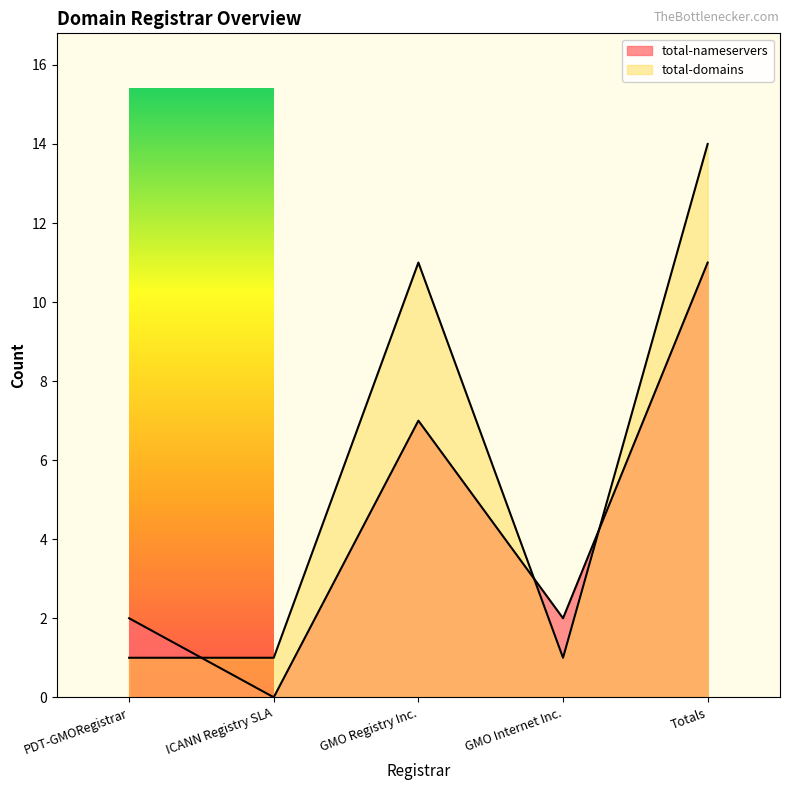

Which category has the lowest value across all series?

ICANN Registry SLA